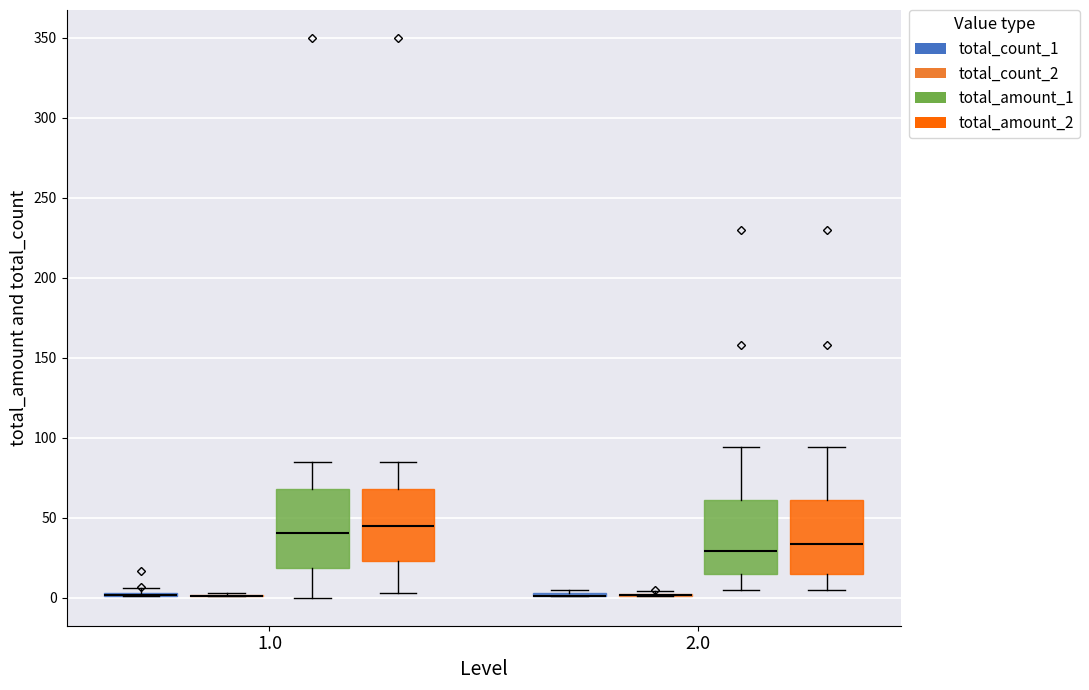

Reading left to right, read every box against the y-axis: the position of its median line, the range the box covers, and the ends of its whiskers. The values are not printed on the chart, so give them approximately, as read against the axis.

1.0 (total_count_1): box collapsed to a line at 0, whiskers 0 to 5
1.0 (total_count_2): box collapsed to a line at 0, whiskers 0 to 5
1.0 (total_amount_1): median 40, box 20 to 70, whiskers 0 to 85
1.0 (total_amount_2): median 45, box 25 to 70, whiskers 5 to 85
2.0 (total_count_1): box collapsed to a line at 0, whiskers 0 to 5
2.0 (total_count_2): box collapsed to a line at 0, whiskers 0 to 5
2.0 (total_amount_1): median 30, box 15 to 60, whiskers 5 to 95
2.0 (total_amount_2): median 35, box 15 to 60, whiskers 5 to 95